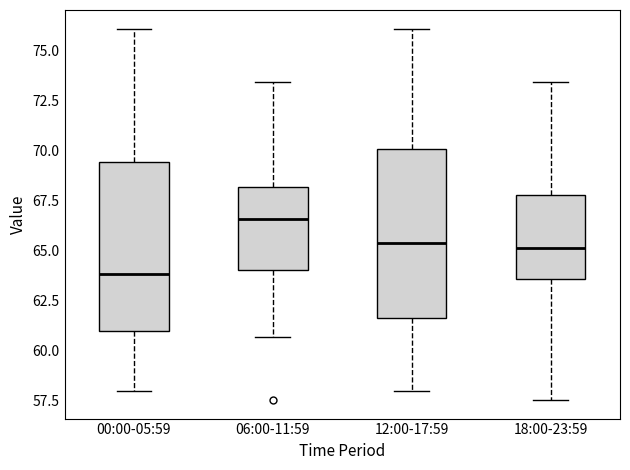

Reading left to right, transcribe this box plot: for each box, give where its median line is, the range the box spans, and where its two whiskers end, as read against the y-axis. The values are not printed on the chart, so give them approximately, as read against the axis.

00:00-05:59: median 64.0, box 61.0 to 69.5, whiskers 58.0 to 76.0
06:00-11:59: median 66.5, box 64.0 to 68.0, whiskers 60.5 to 73.5
12:00-17:59: median 65.5, box 61.5 to 70.0, whiskers 58.0 to 76.0
18:00-23:59: median 65.0, box 63.5 to 68.0, whiskers 57.5 to 73.5